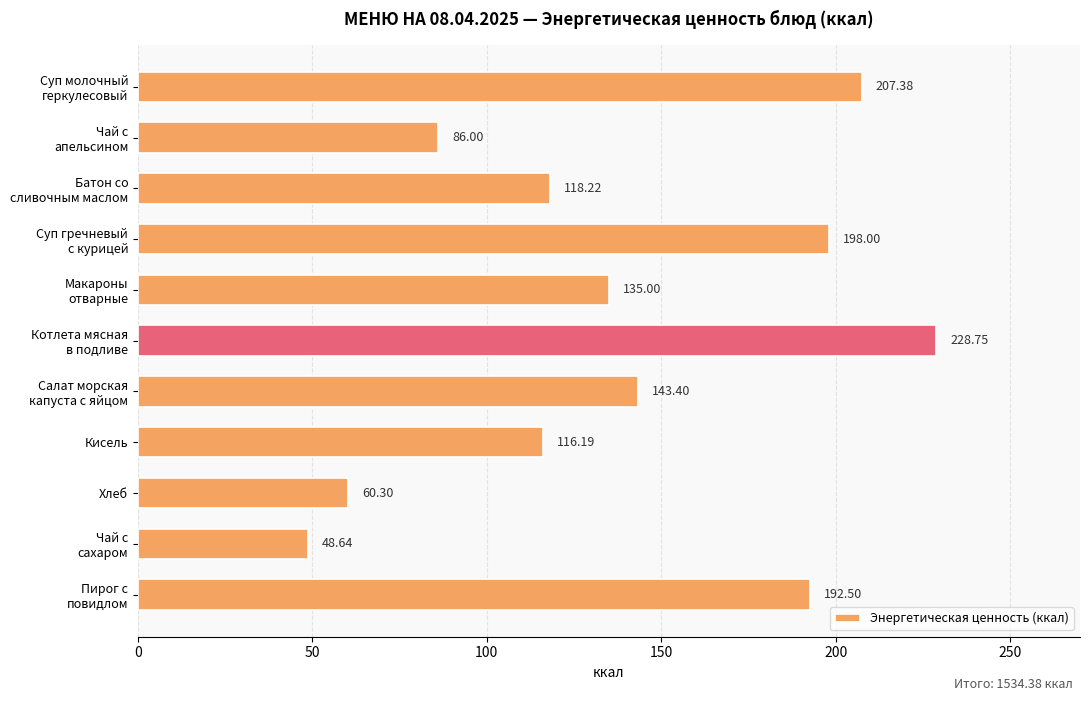

What is the minimum value shown in the chart?

48.6